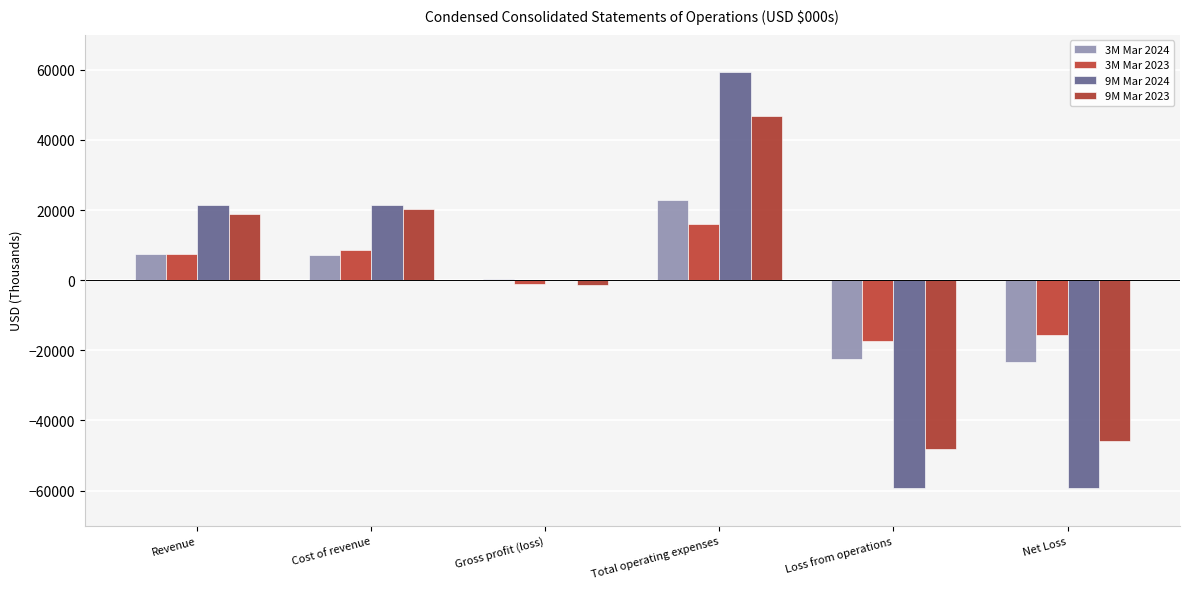

Reading right to left, transcribe all the data shown in this chart.

3M Mar 2024: -23308	-22608	22957	349	7161	7510
3M Mar 2023: -15545	-17282	16166	-1116	8472	7356
9M Mar 2024: -59147	-59287	59233	-54	21583	21529
9M Mar 2023: -45792	-48141	46729	-1412	20200	18788